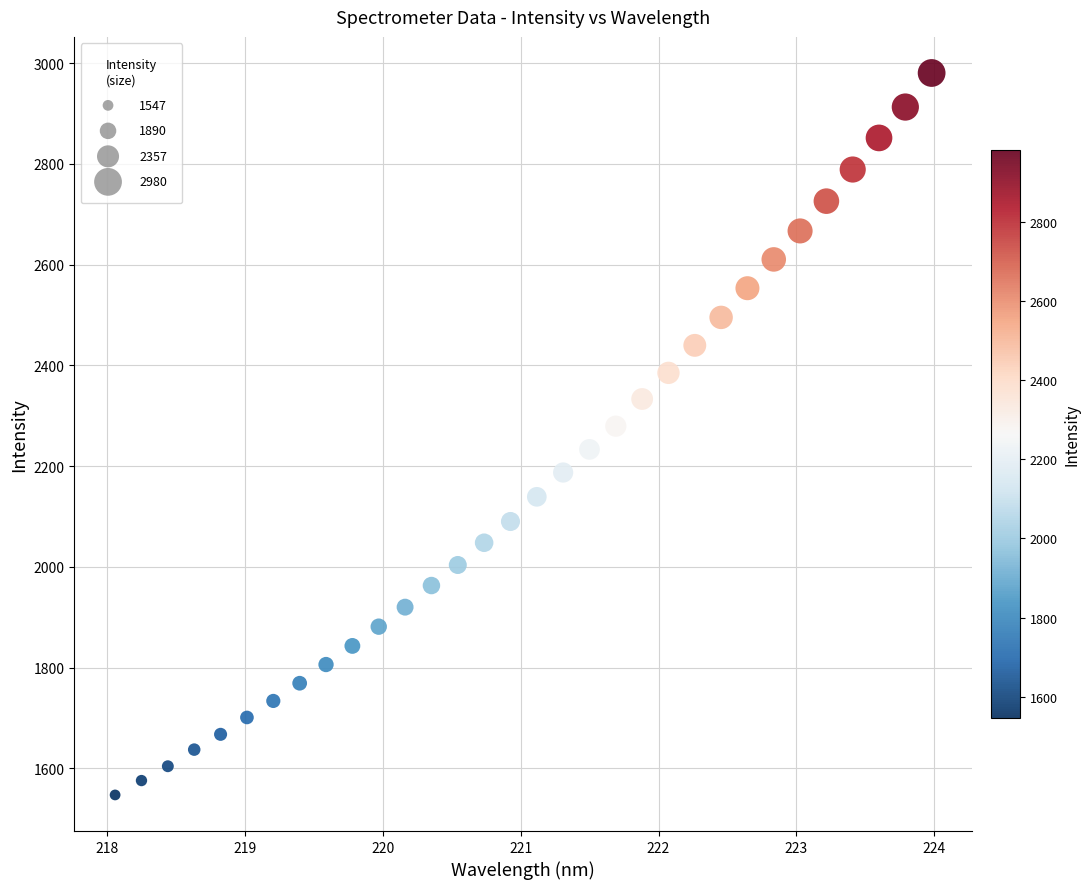

What is the range of X values (max minus min)?

5.9